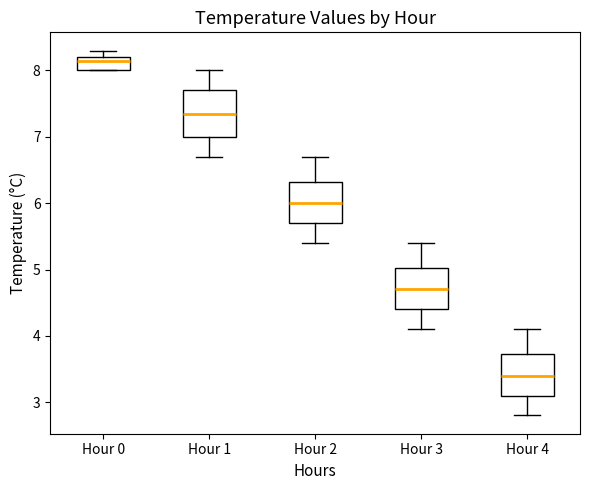

Reading left to right, read every box against the y-axis: the position of its median line, the range the box covers, and the ends of its whiskers. The values are not printed on the chart, so give them approximately, as read against the axis.

Hour 0: median 8.2 (just below the box's upper edge), box 8.0 to 8.2, whiskers 8.0 to 8.3
Hour 1: median 7.4, box 7.0 to 7.7, whiskers 6.7 to 8.0
Hour 2: median 6.0, box 5.7 to 6.3, whiskers 5.4 to 6.7
Hour 3: median 4.7, box 4.4 to 5.0, whiskers 4.1 to 5.4
Hour 4: median 3.4, box 3.1 to 3.7, whiskers 2.8 to 4.1